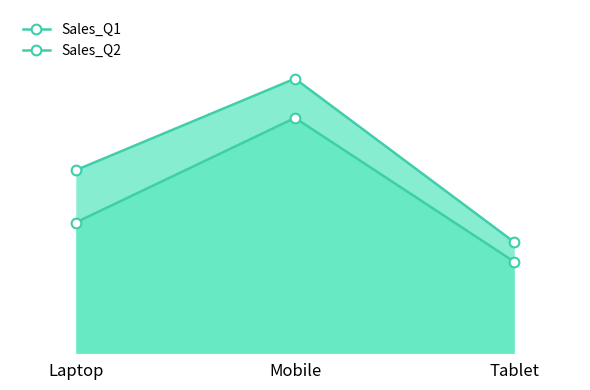

Is it true that Sales_Q2 equals 66 at Mobile?

False